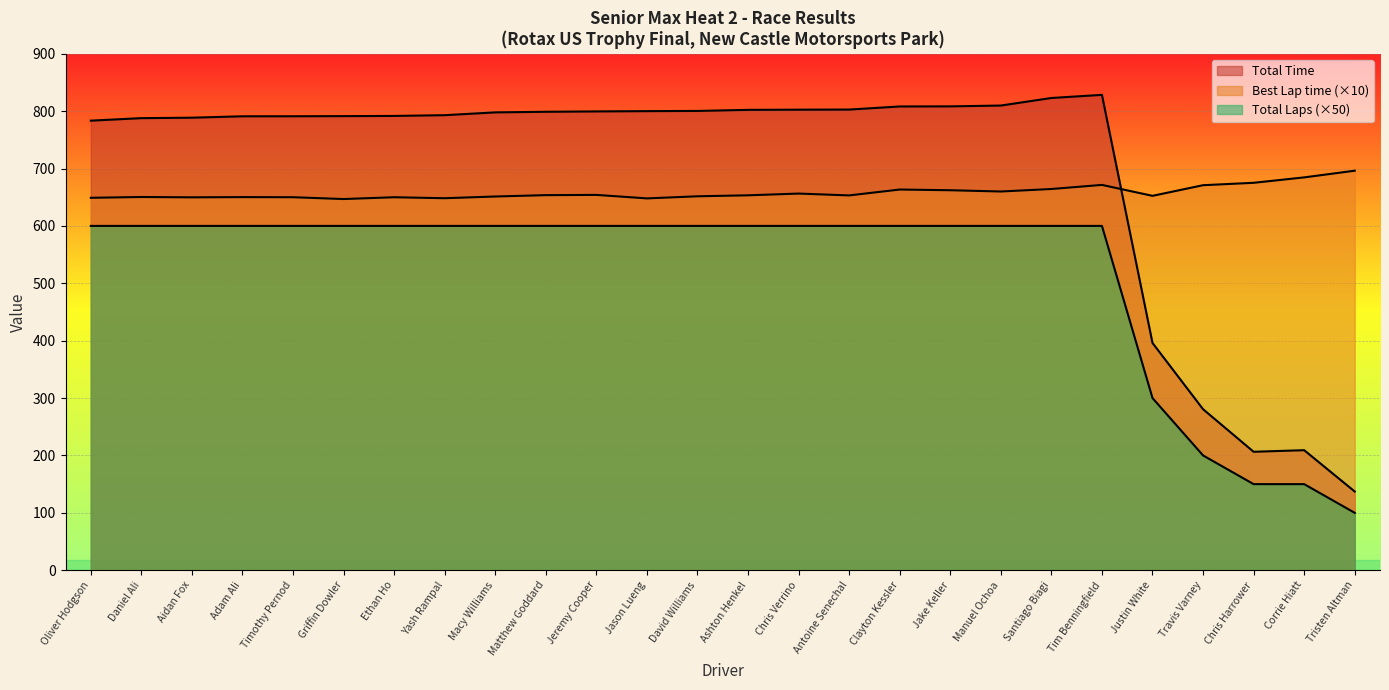

True or false: Total Time and Total Laps intersect in this chart.

False